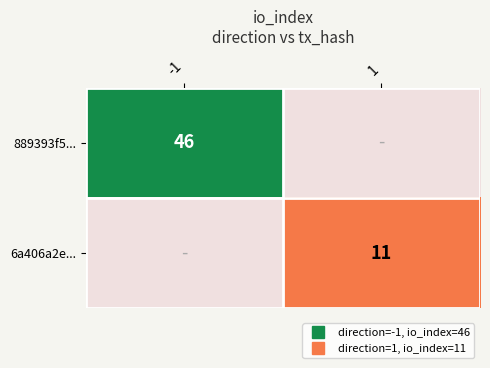

Is the value of 889393f5... at -1 greater than the value of 6a406a2e... at -1?

No